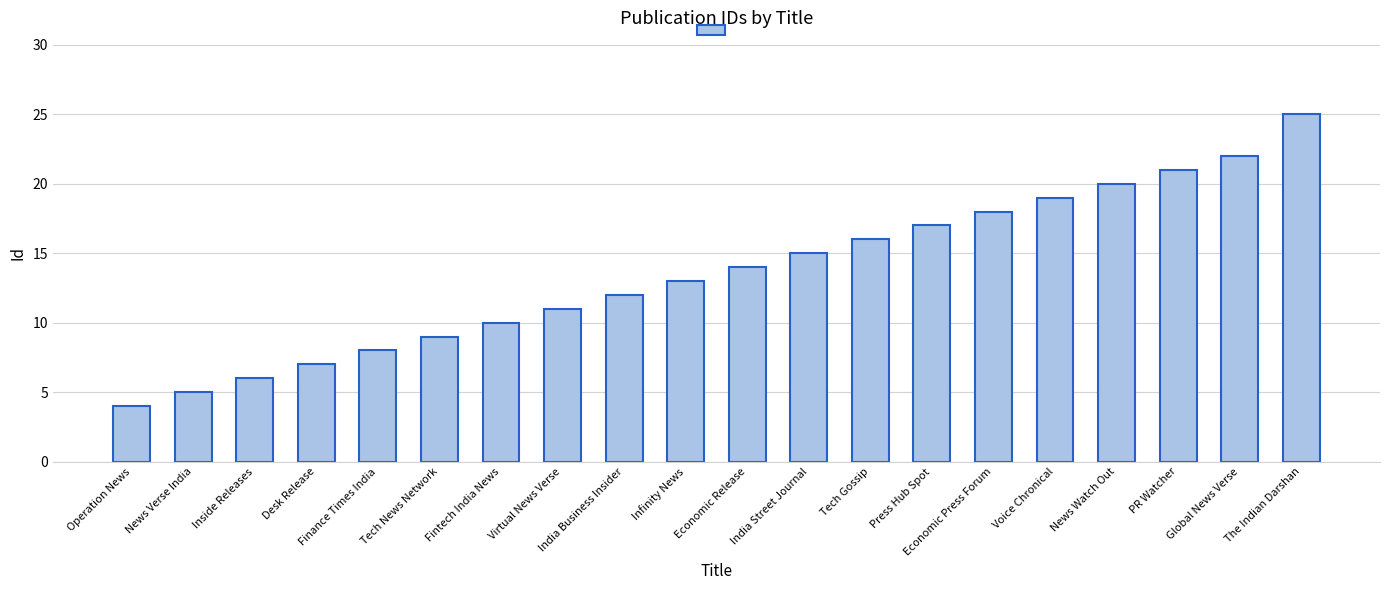

How many bars are there in total?

20